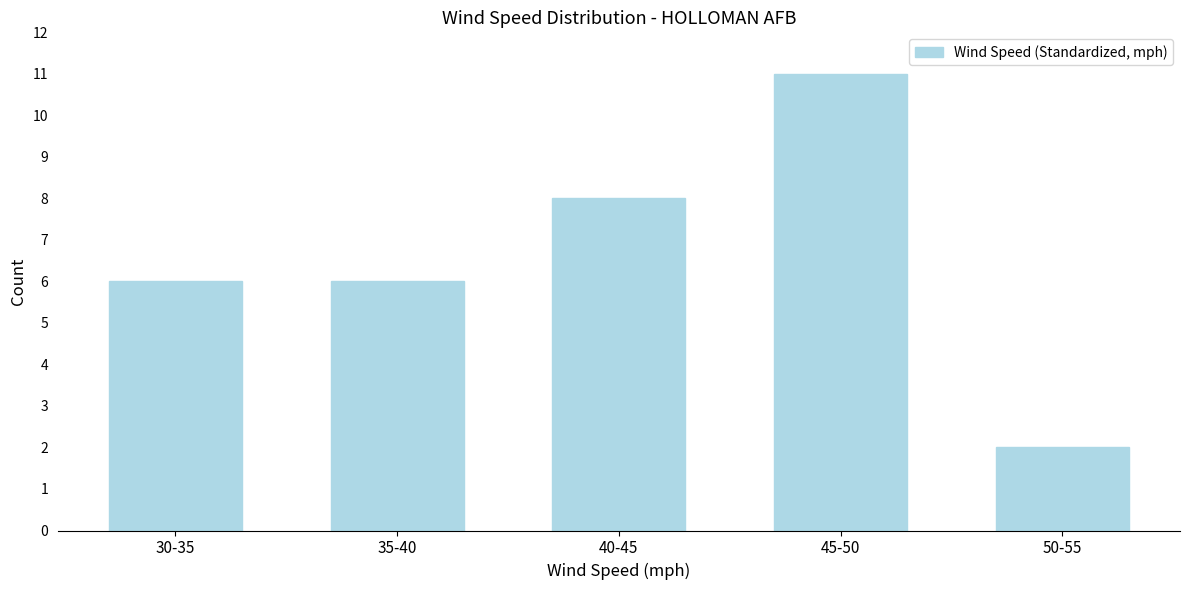

Reading left to right, transcribe all the data shown in this chart.

30-35=6	35-40=6	40-45=8	45-50=11	50-55=2